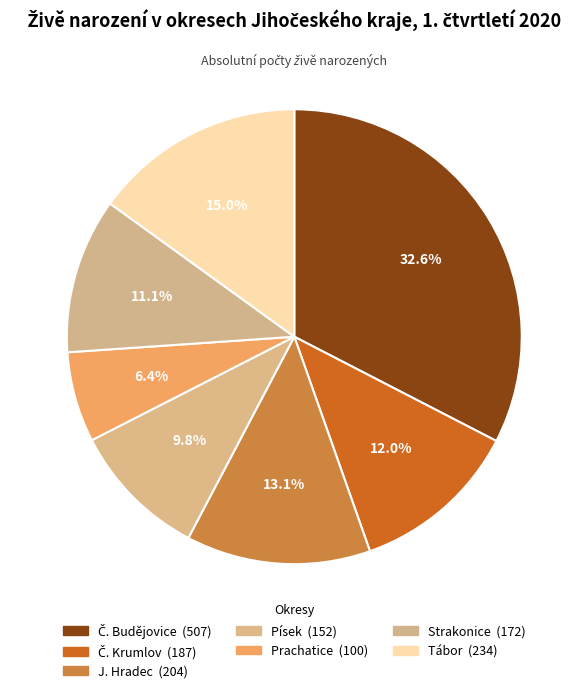

Combined, what portion of the pie is Strakonice and Tábor?

26.1%